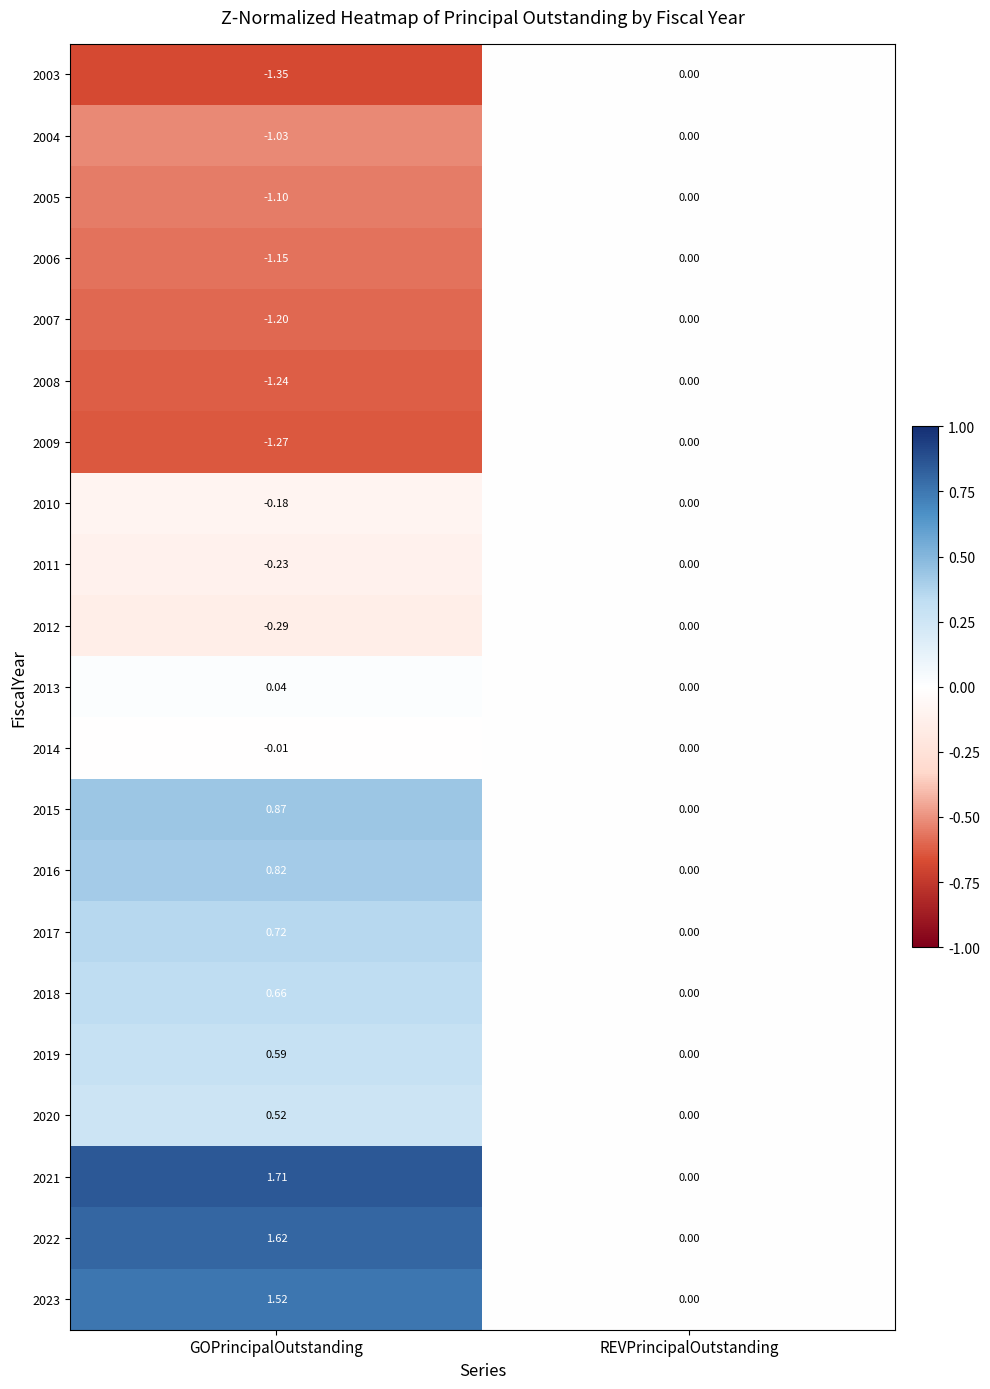

Which series changed the most between GOPrincipalOutstanding and REVPrincipalOutstanding?

2021